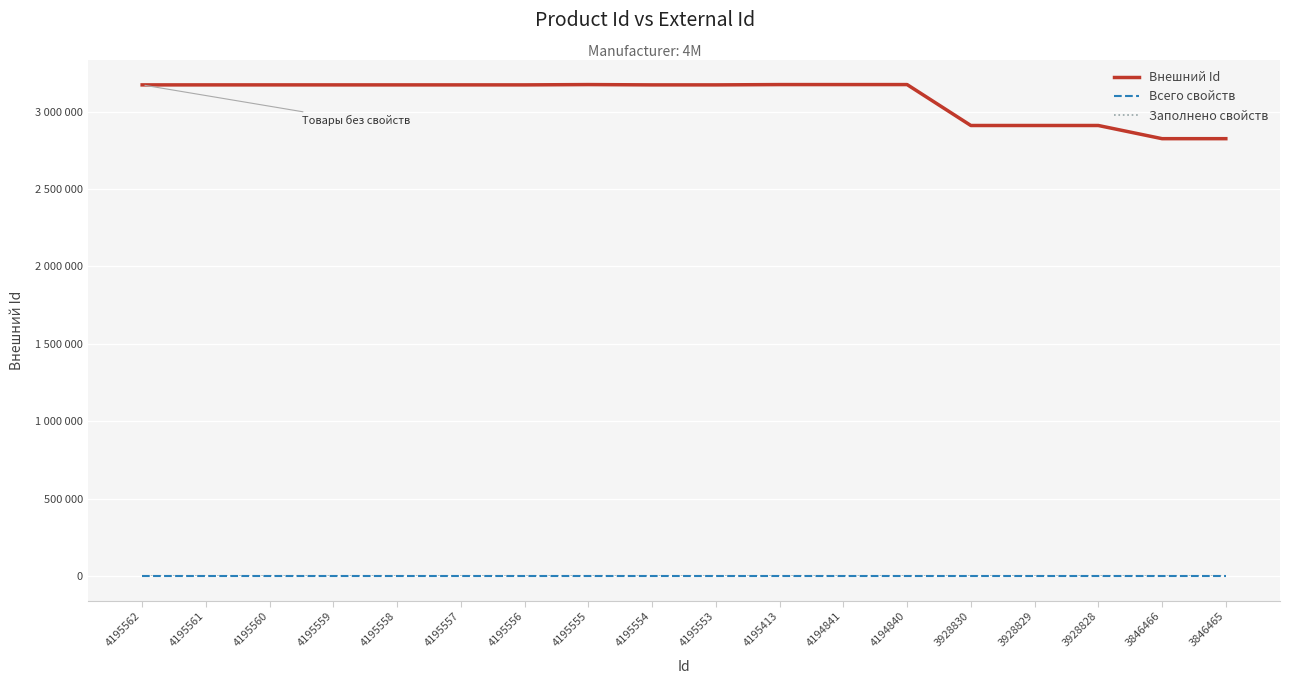

Does the chart display data point markers on the line(s)?

No